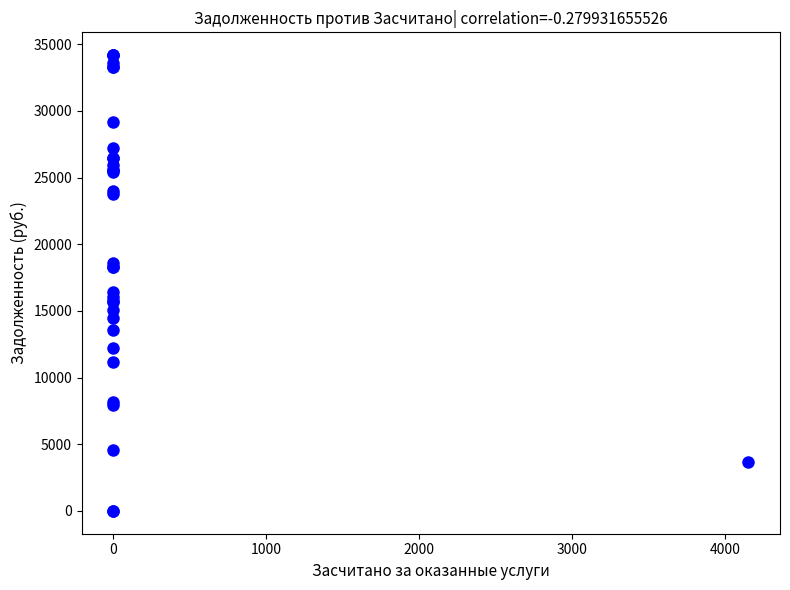

What Y value in the scatter plot is closest to 17091?

16450.6